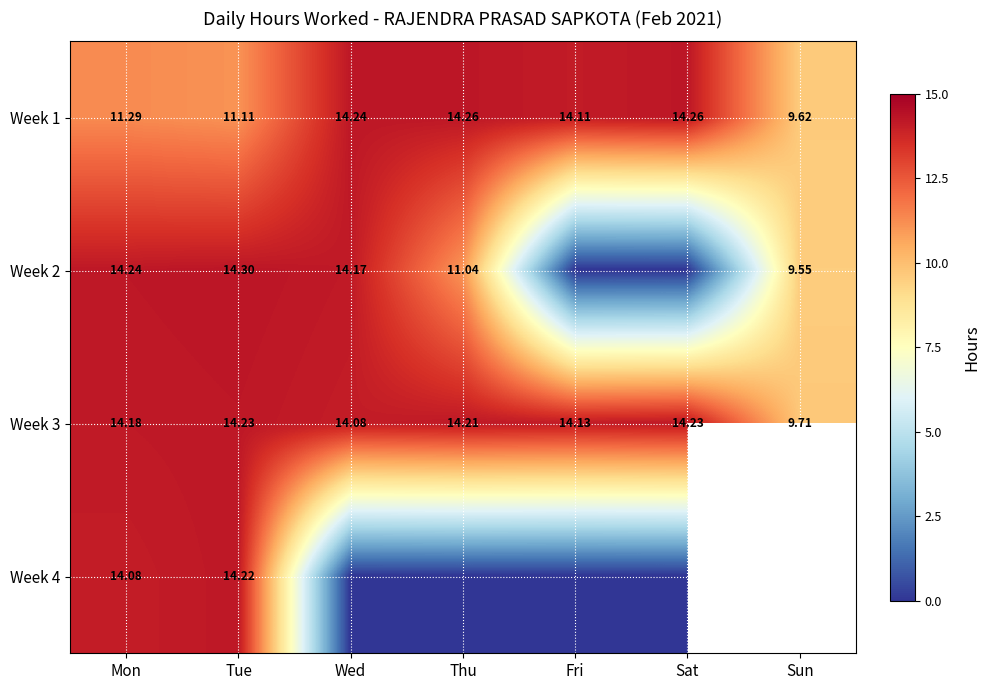

How many data points in Week 1 are less than 14?

3